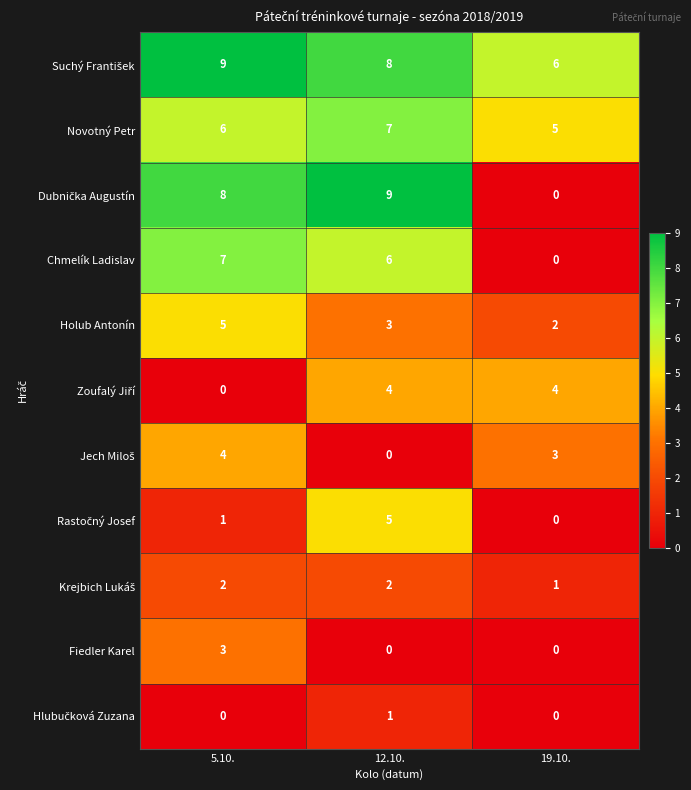

List the labels in order of Holub Antonín value, smallest first.

19.10., 12.10., 5.10.